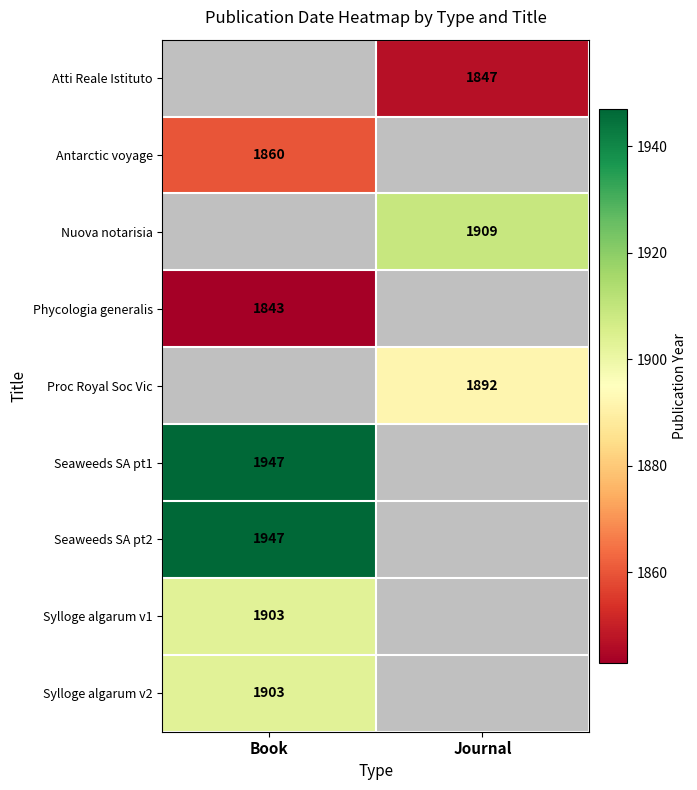

Between Book and Journal, which is larger?

Journal